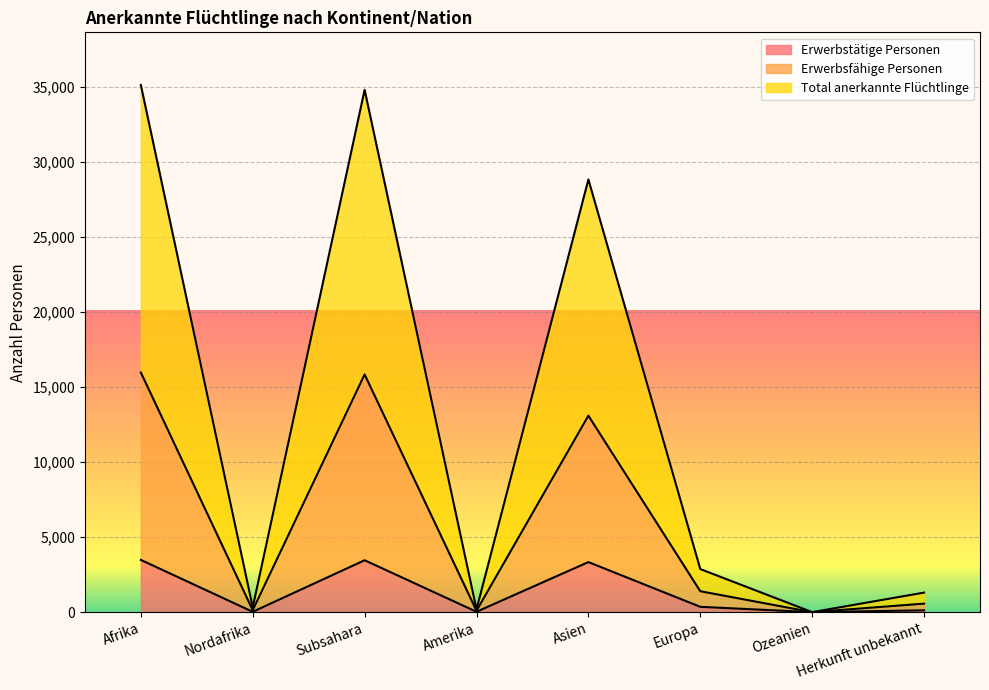

True or false: Total anerkannte Flüchtlinge has a value of 116 at Amerika.

False